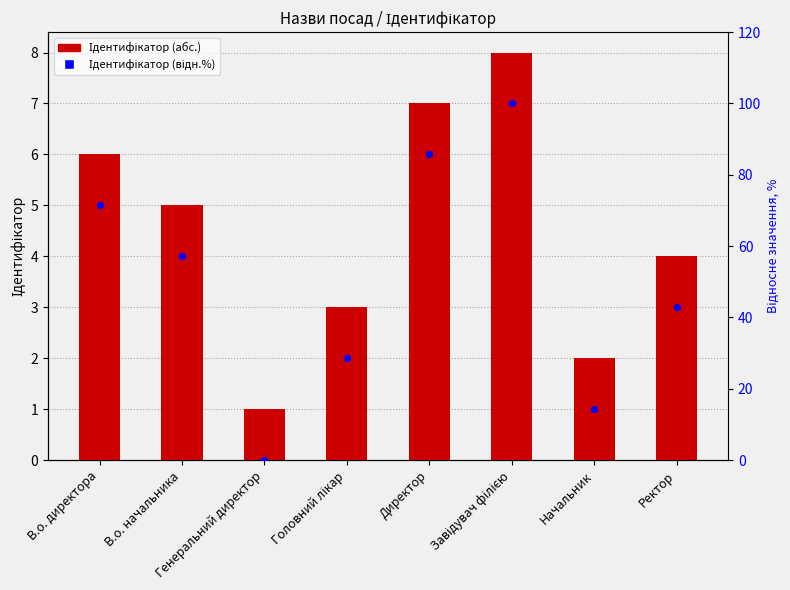

What is the total value across all series at Начальник?

16.3